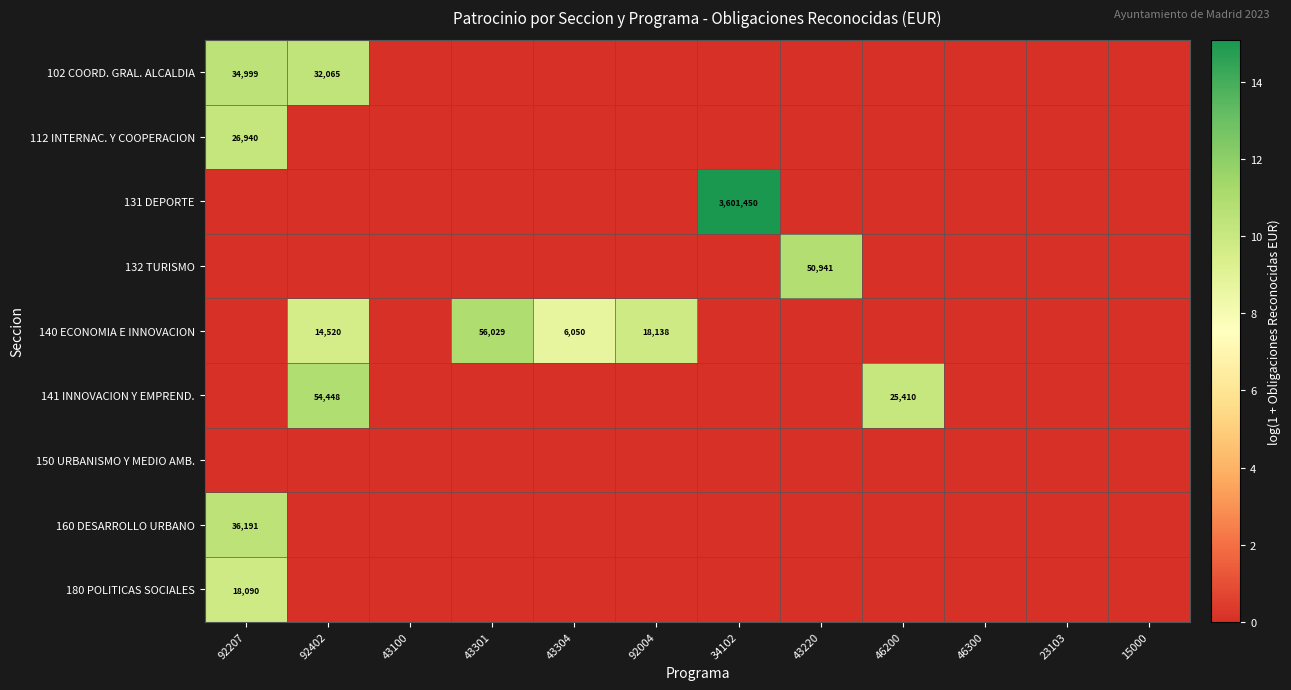

Rank the series by their maximum value, from highest to lowest.

131 DEPORTE, 140 ECONOMIA E INNOVACION, 141 INNOVACION Y EMPREND., 132 TURISMO, 160 DESARROLLO URBANO, 102 COORD. GRAL. ALCALDIA, 112 INTERNAC. Y COOPERACION, 180 POLITICAS SOCIALES, 150 URBANISMO Y MEDIO AMB.